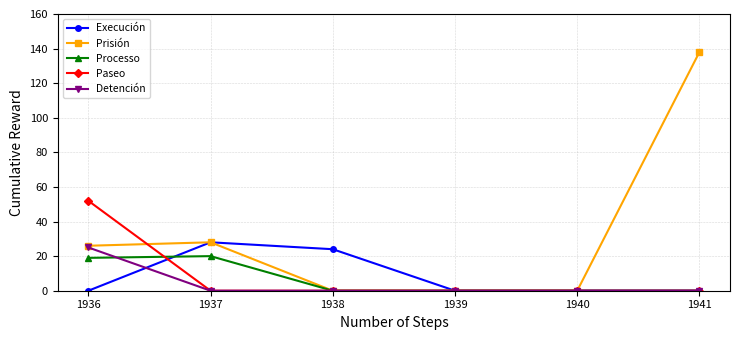

Which series has the largest total across all categories?

Prisión